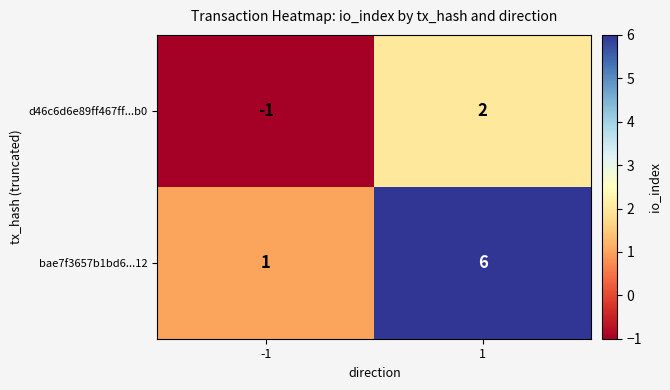

List the series in order of their peak value, lowest first.

d46c6d6e89ff467ff...b0, bae7f3657b1bd6...12